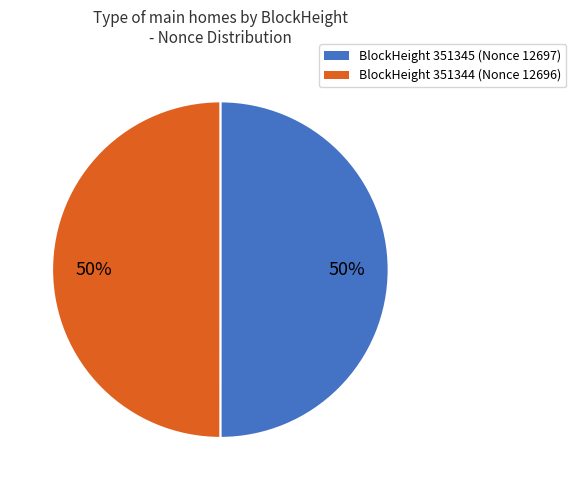

To the nearest percent, what is the average slice percentage?

50%